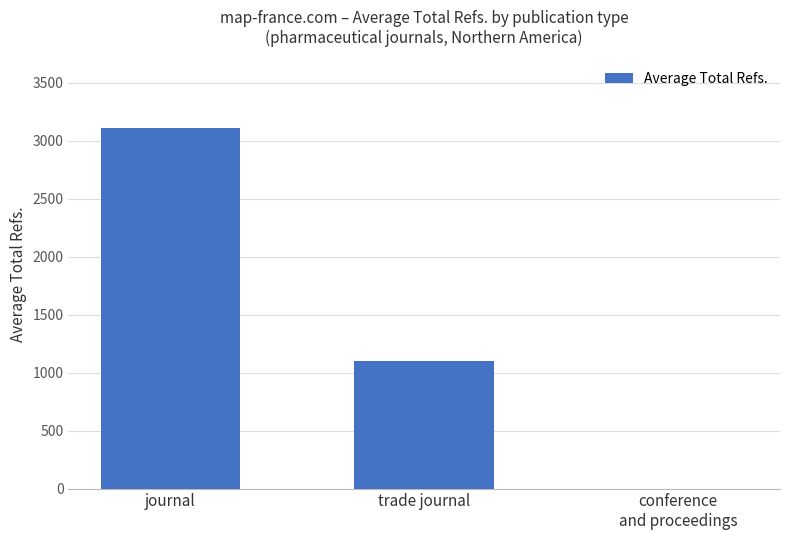

Which has a higher value, trade journal or journal?

journal